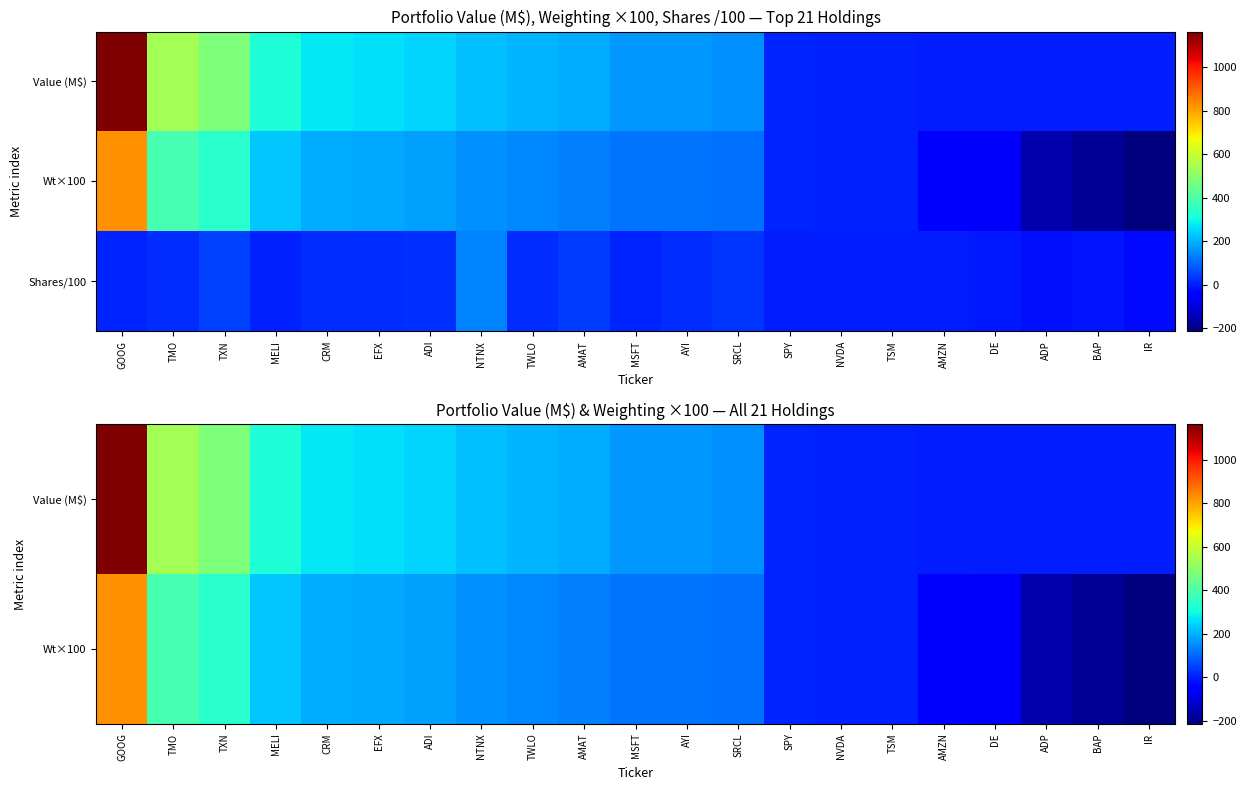

What is the highest value of the Value (M$) series?

1162.8